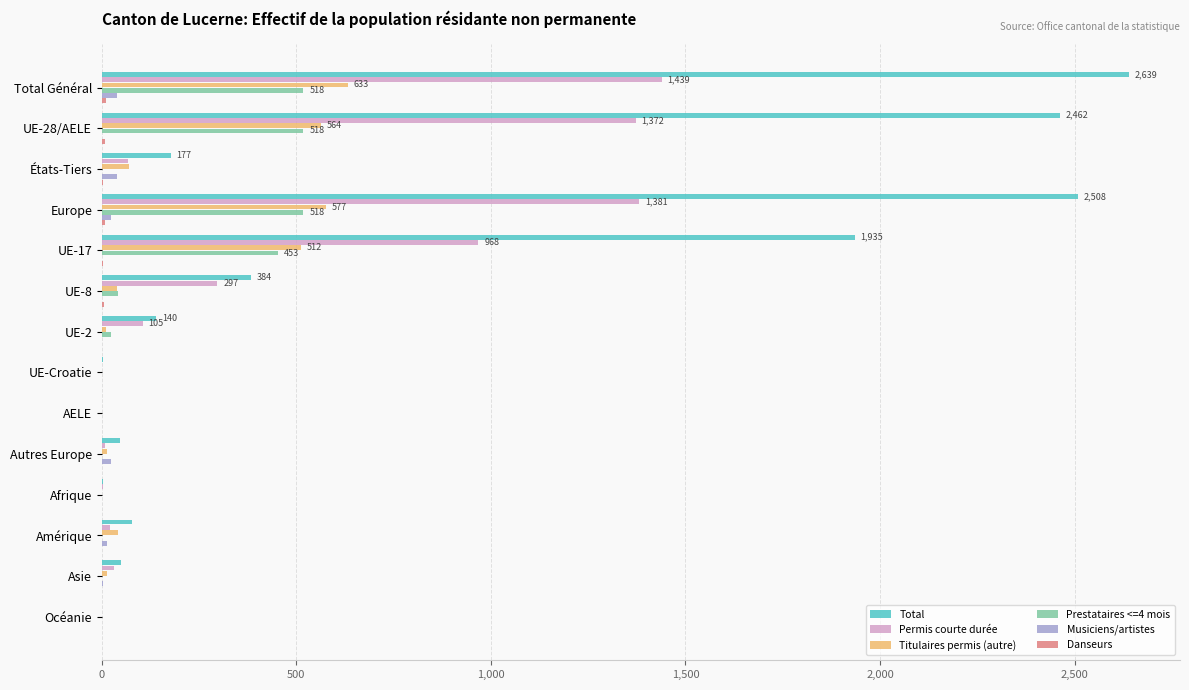

Which series has the largest total across all categories?

Total